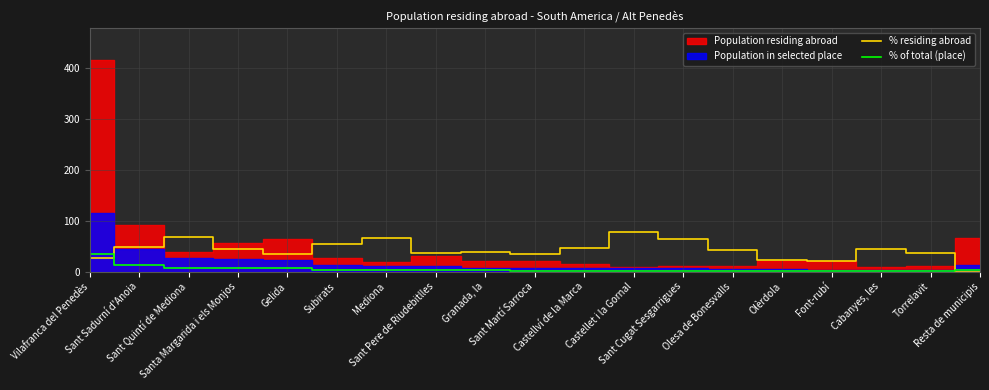

What is the sum of all % of total (place) values?

100.0